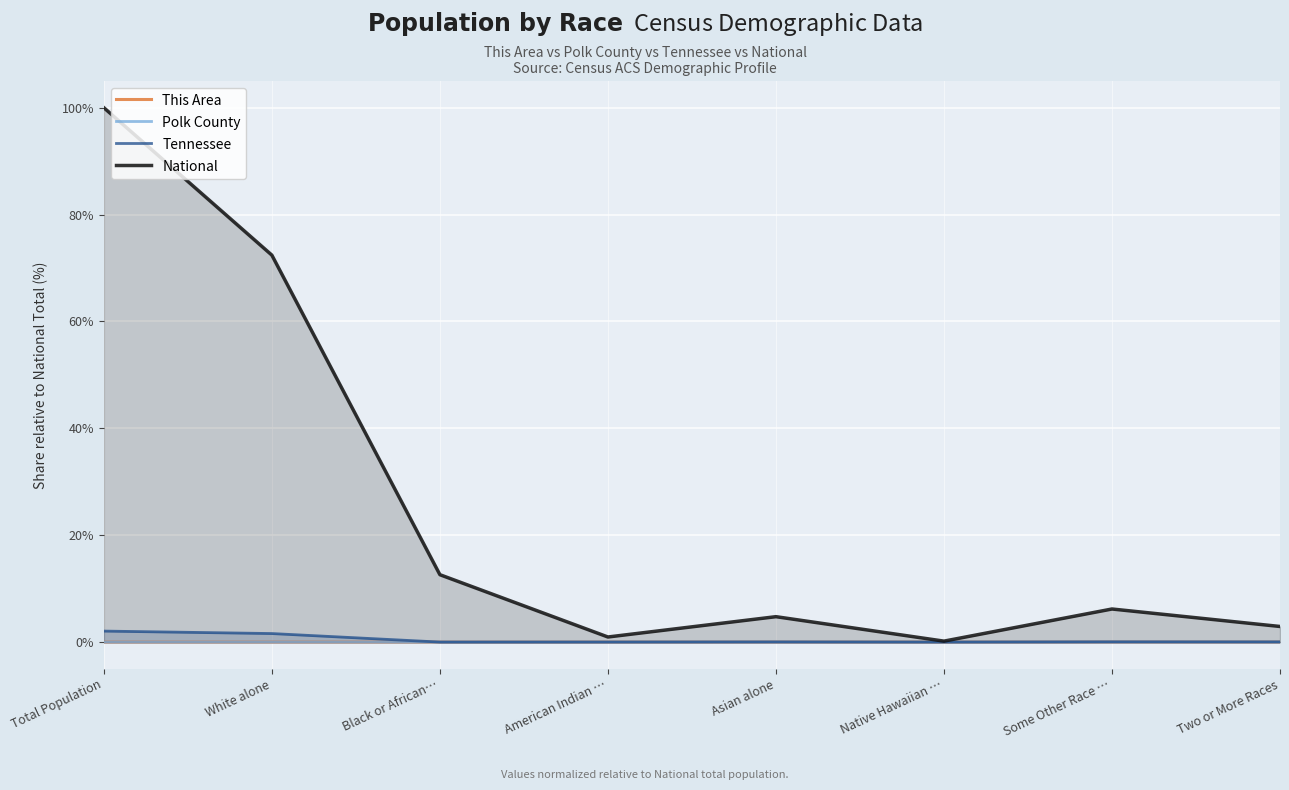

True or false: Tennessee and Polk County cross at least once.

False